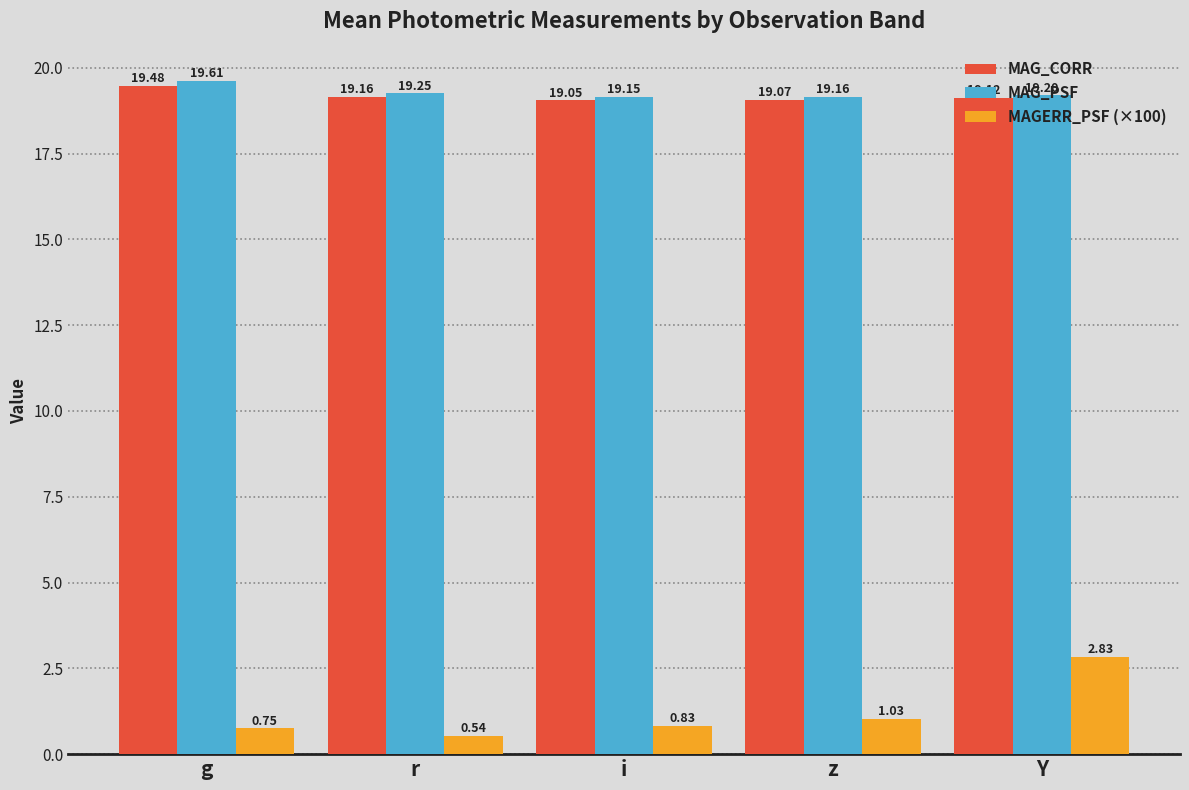

What is the average value of the MAG_PSF series?

19.3